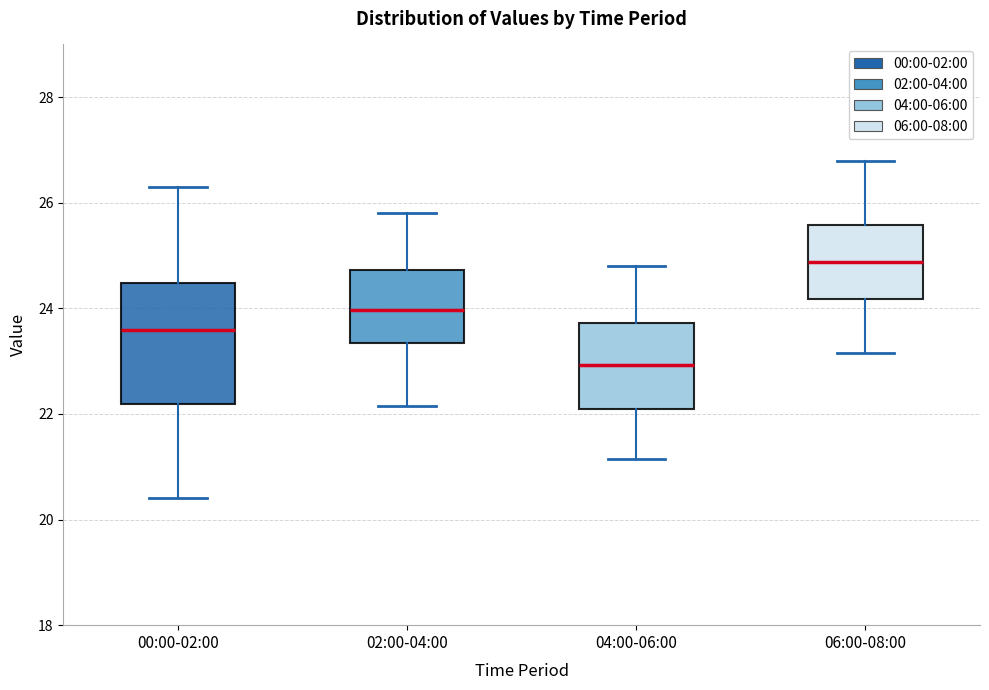

Reading left to right, read every box against the y-axis: the position of its median line, the range the box covers, and the ends of its whiskers. The values are not printed on the chart, so give them approximately, as read against the axis.

00:00-02:00: median 23.6, box 22.2 to 24.4, whiskers 20.4 to 26.4
02:00-04:00: median 24.0, box 23.4 to 24.8, whiskers 22.2 to 25.8
04:00-06:00: median 23.0, box 22.2 to 23.8, whiskers 21.2 to 24.8
06:00-08:00: median 24.8, box 24.2 to 25.6, whiskers 23.2 to 26.8